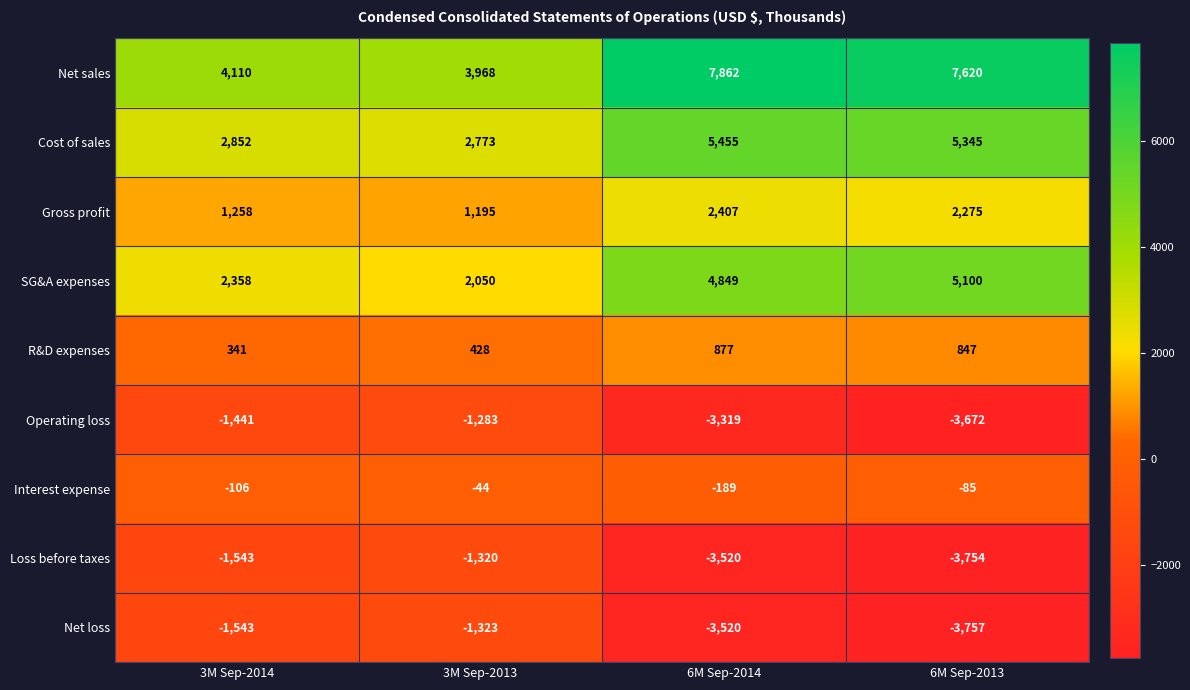

Where is Interest expense nearest to the value -116?

3M Sep-2014